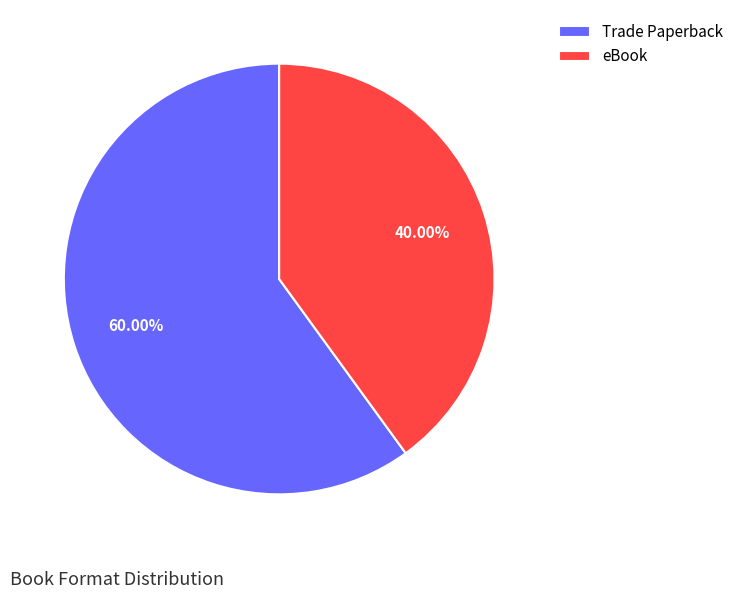

Which category accounts for the majority?

Trade Paperback